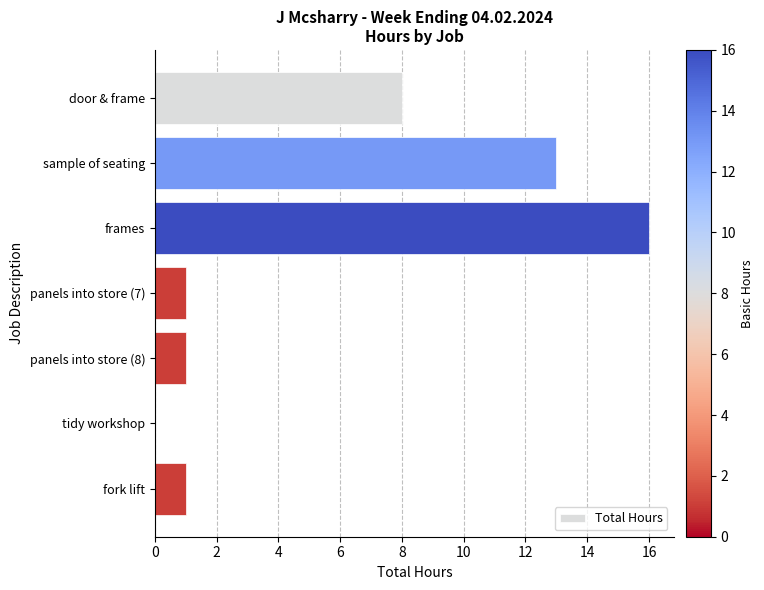

How many series are shown in this chart?

1